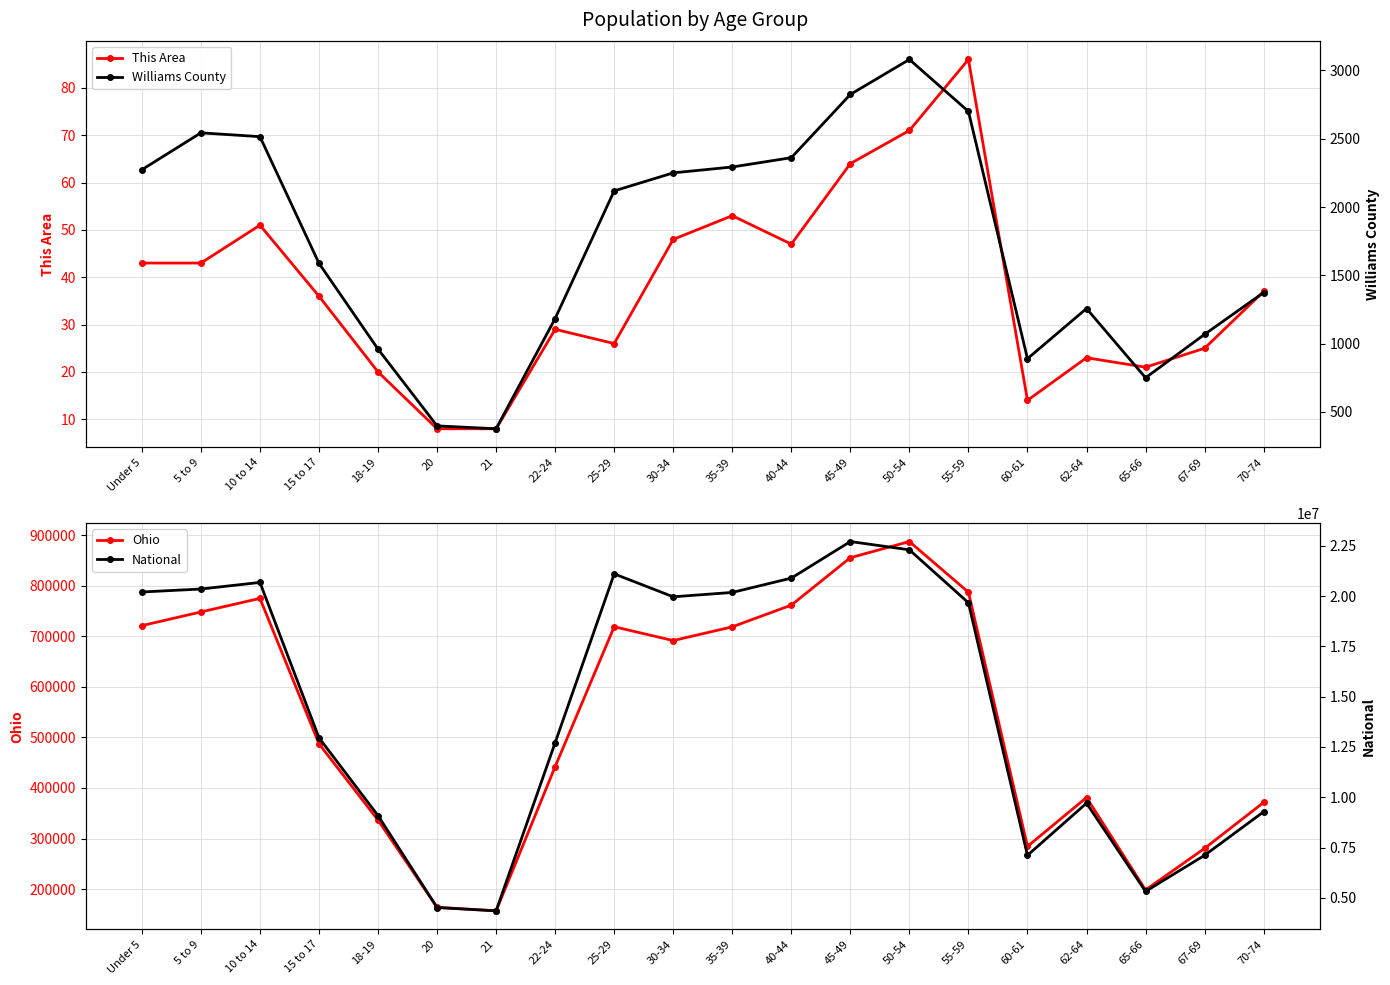

How many categories are shown in the chart?

20